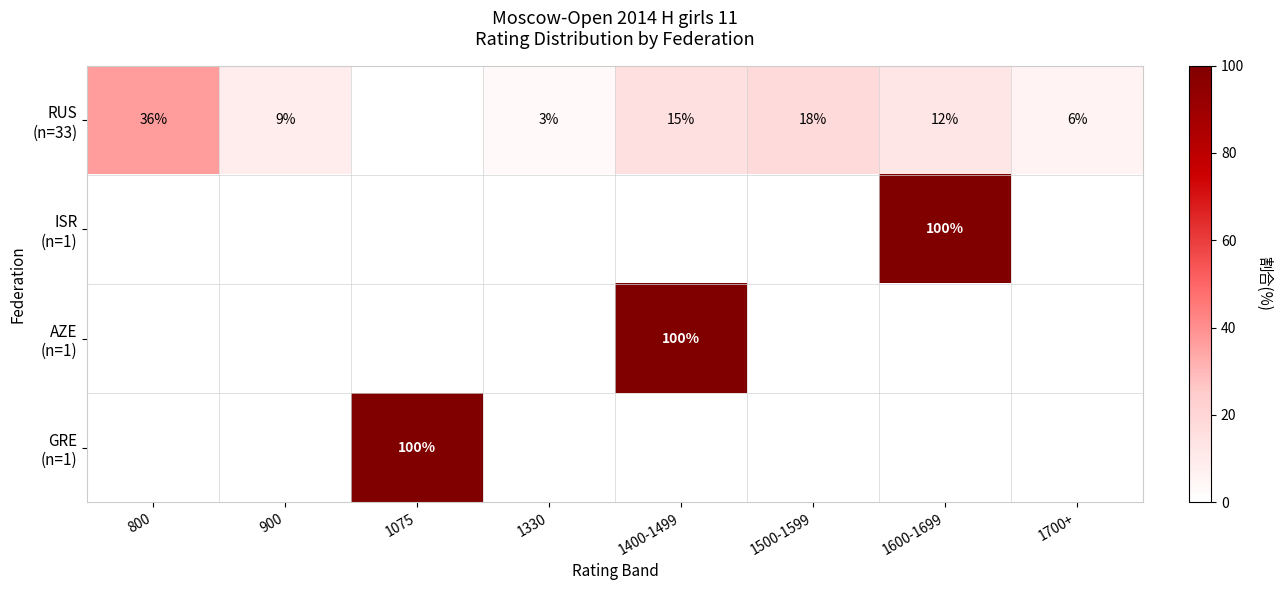

What is the difference between the highest and lowest values at 1500-1599?

18.2